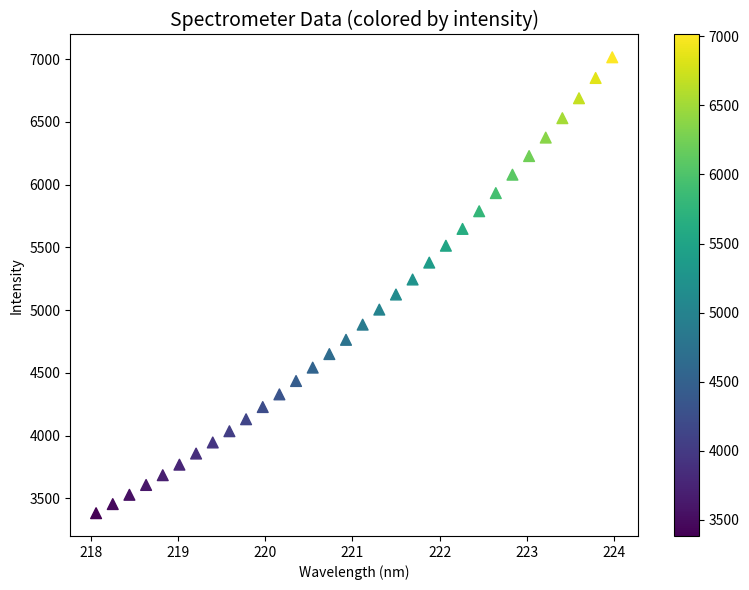

What is the range of X values (max minus min)?

5.9